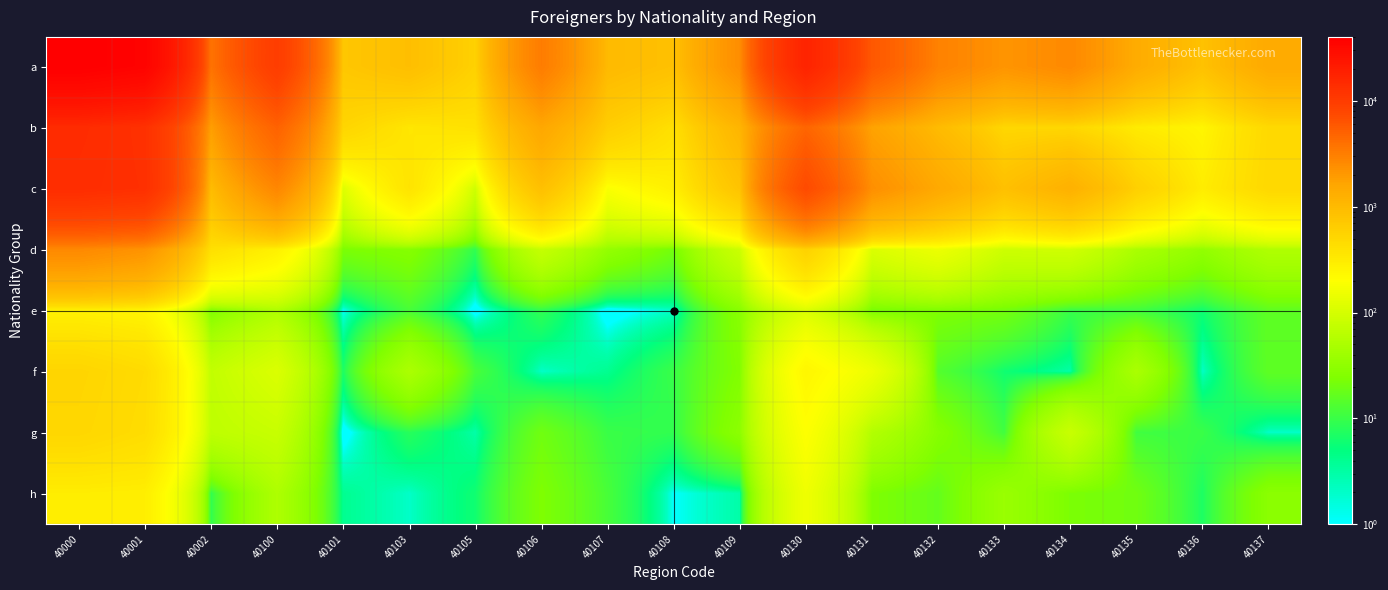

Rank the series by their maximum value, from highest to lowest.

a, b, c, d, f, g, h, e